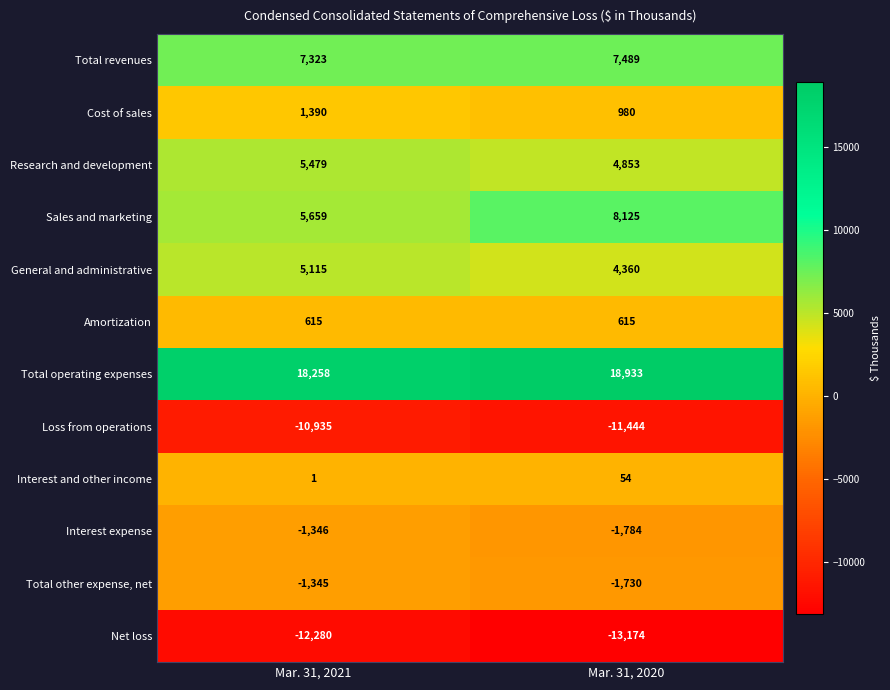

Which series has the largest total across all categories?

Total operating expenses